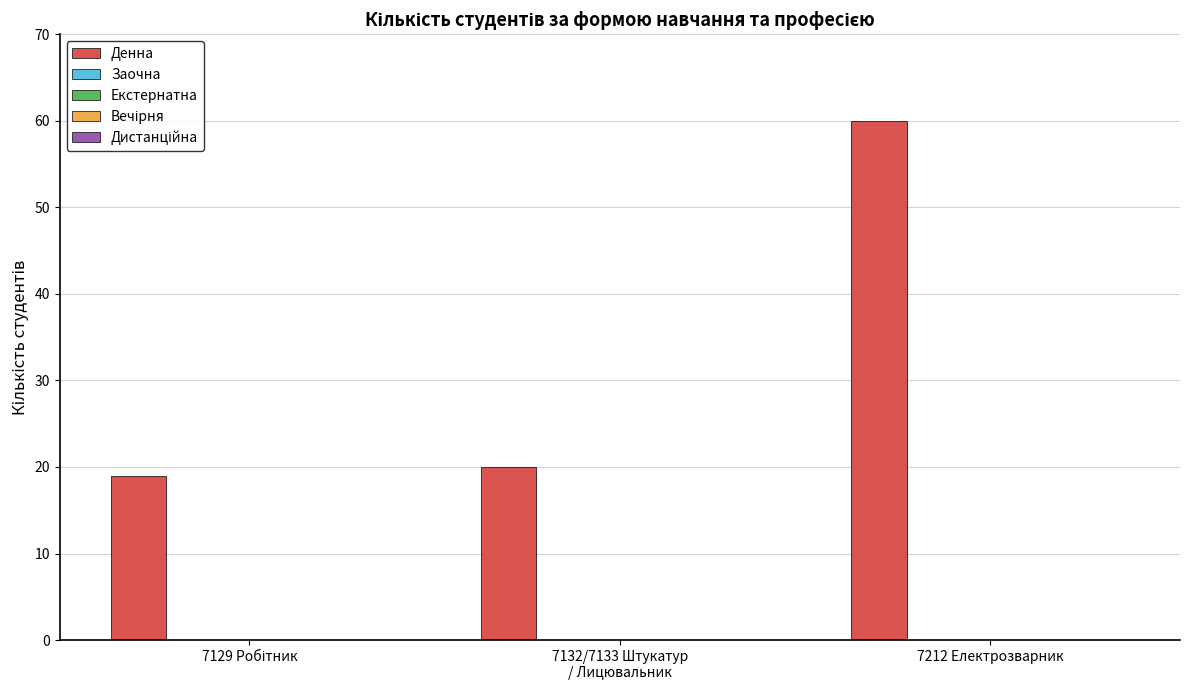

What is the value of the 3rd bar from the left?

60